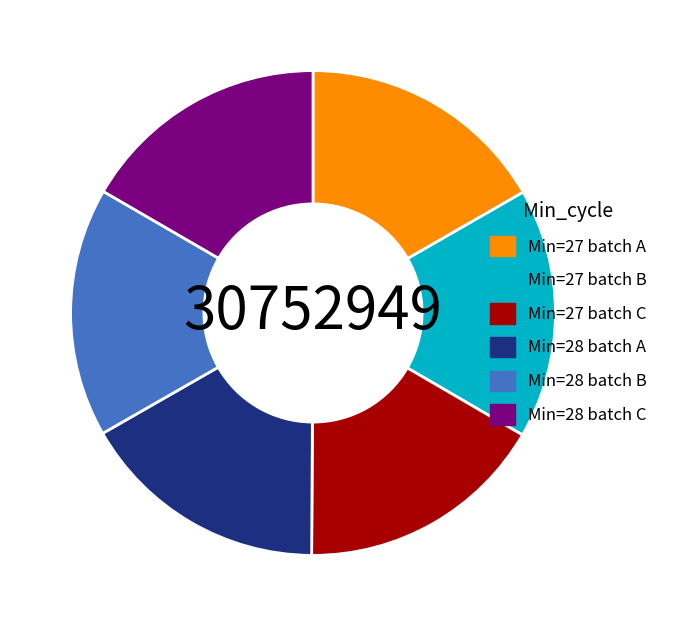

Combined, do Min=27 batch C and Min=28 batch B account for over 50%?

No